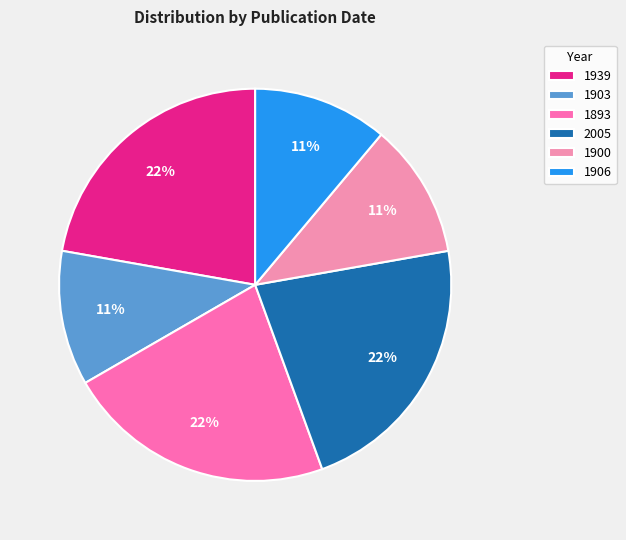

Which category has the biggest portion of the pie?

1939